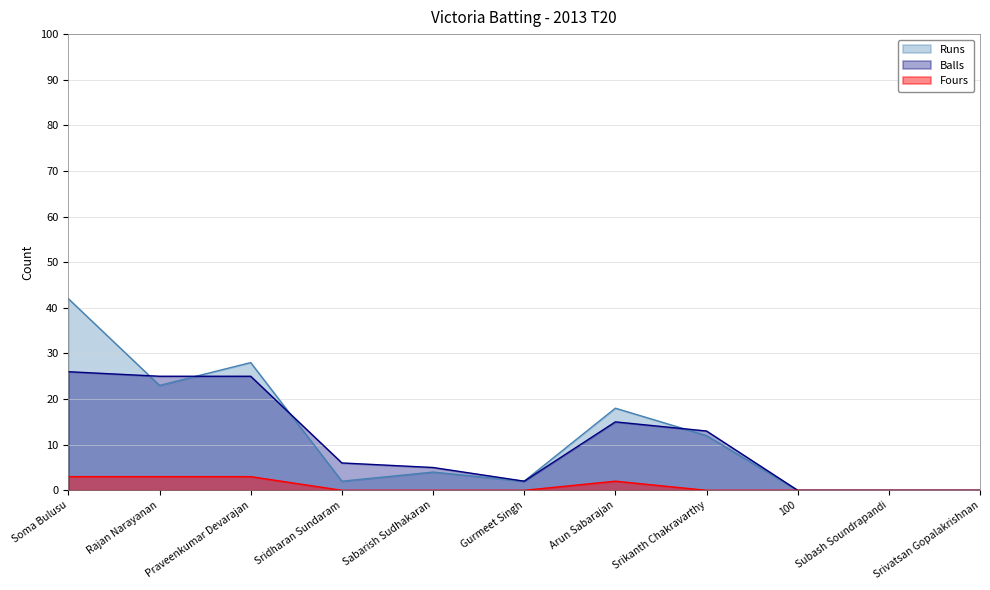

Reading right to left, transcribe all the data shown in this chart.

Runs: Srivatsan Gopalakrishnan=0	Subash Soundrapandi=0	100=0	Srikanth Chakravarthy=12	Arun Sabarajan=18	Gurmeet Singh=2	Sabarish Sudhakaran=4	Sridharan Sundaram=2	Praveenkumar Devarajan=28	Rajan Narayanan=23	Soma Bulusu=42
Balls: Srivatsan Gopalakrishnan=0	Subash Soundrapandi=0	100=0	Srikanth Chakravarthy=13	Arun Sabarajan=15	Gurmeet Singh=2	Sabarish Sudhakaran=5	Sridharan Sundaram=6	Praveenkumar Devarajan=25	Rajan Narayanan=25	Soma Bulusu=26
Fours: Srivatsan Gopalakrishnan=0	Subash Soundrapandi=0	100=0	Srikanth Chakravarthy=0	Arun Sabarajan=2	Gurmeet Singh=0	Sabarish Sudhakaran=0	Sridharan Sundaram=0	Praveenkumar Devarajan=3	Rajan Narayanan=3	Soma Bulusu=3